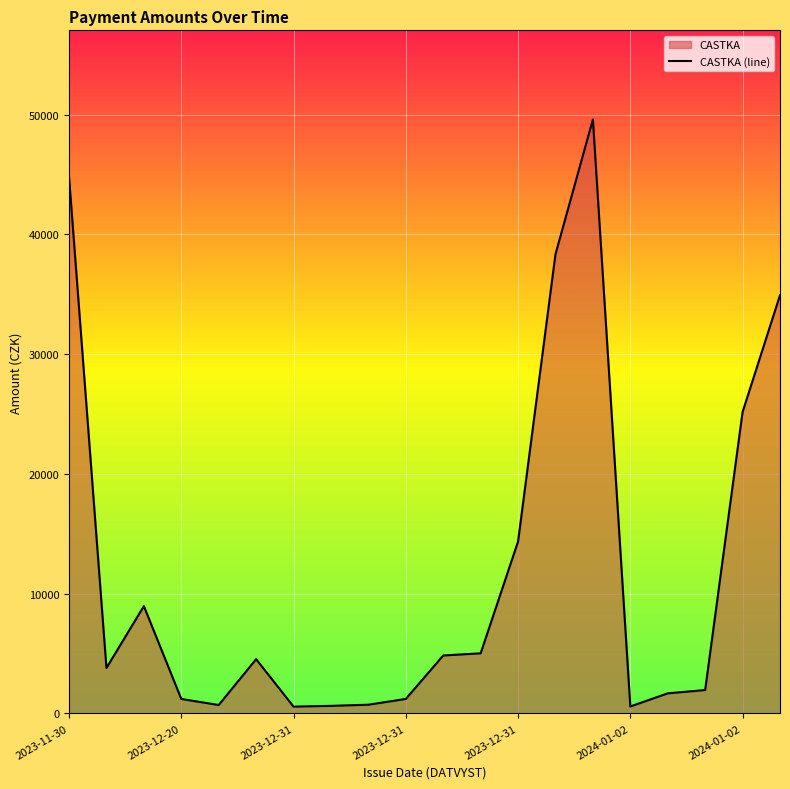

How many lines are shown in the chart?

1